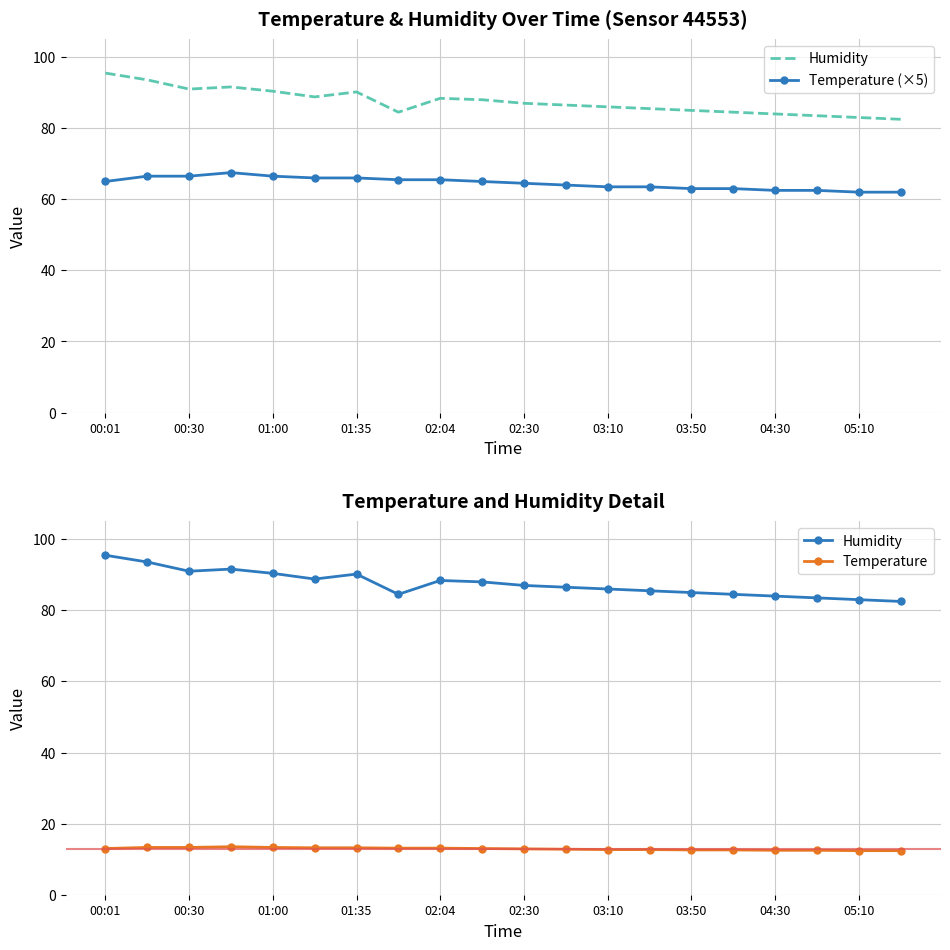

What is the total value across all series at 11?

163.3